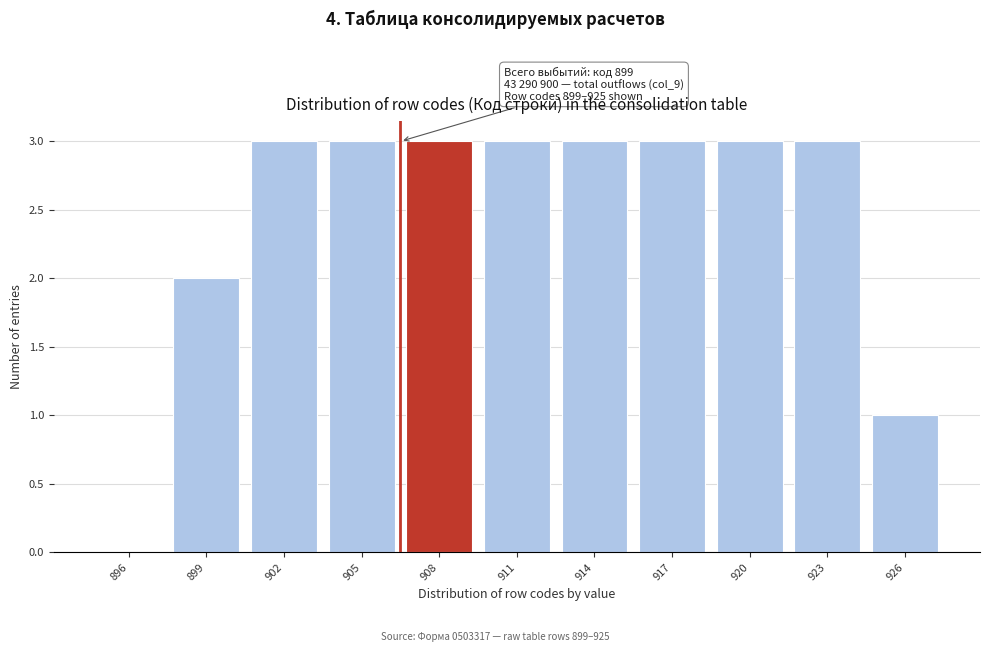

Reading right to left, transcribe all the data shown in this chart.

926=1	923=3	920=3	917=3	914=3	911=3	908=3	905=3	902=3	899=2	896=0